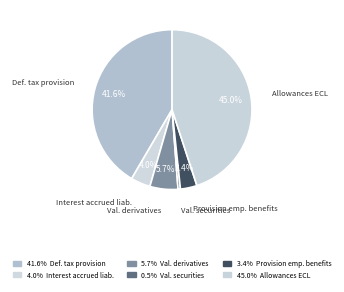

Which slice is the largest?

Allowances ECL